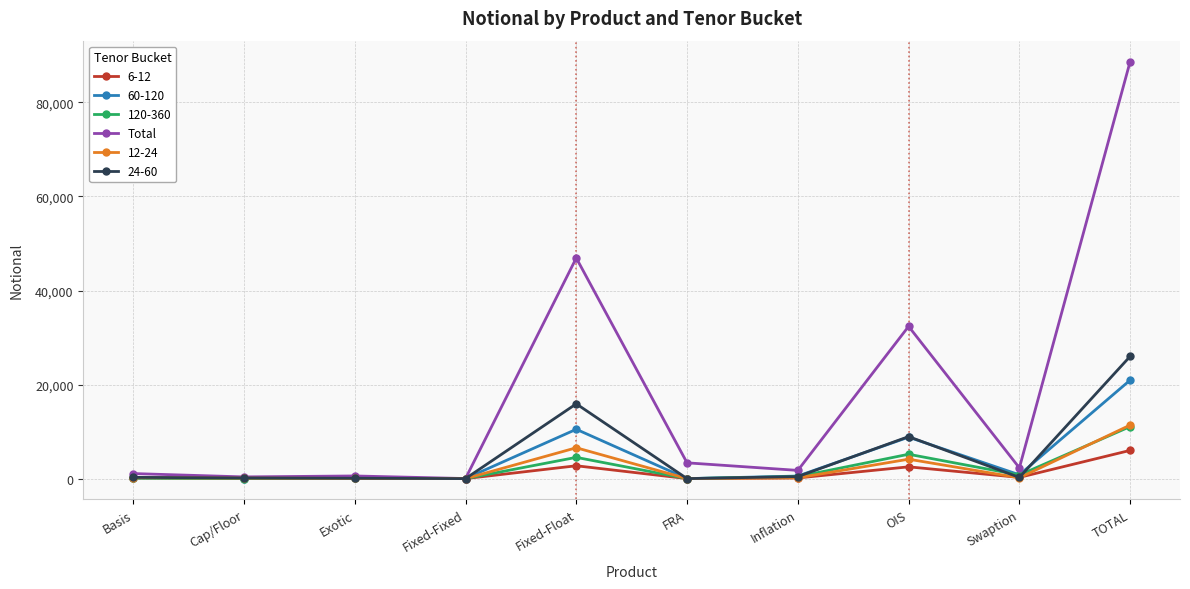

The value of 12-24 at Fixed-Float is 10903. True or false?

False